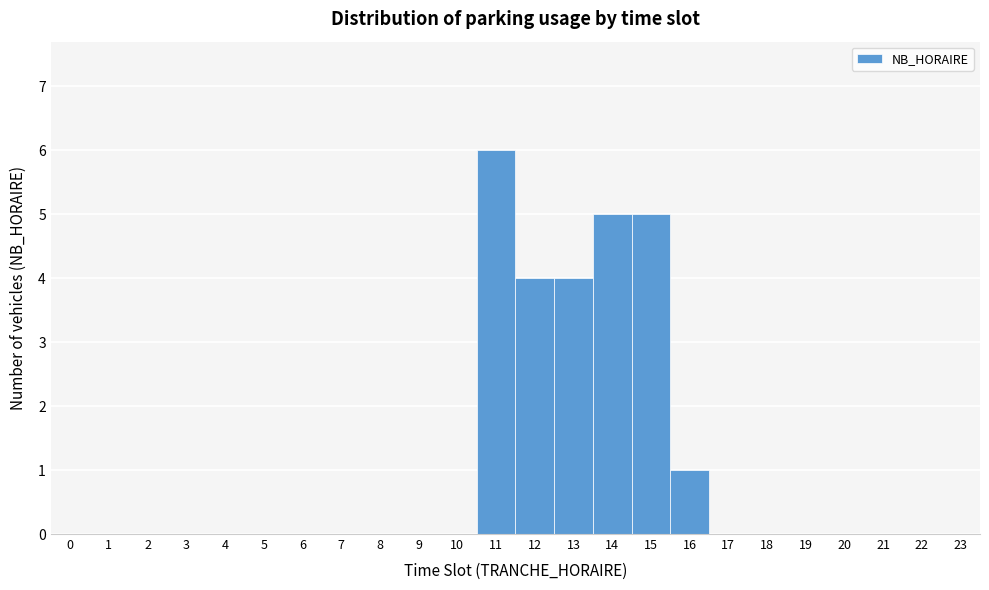

Which range on the x-axis has the tallest bar?

10.5 to 11.5